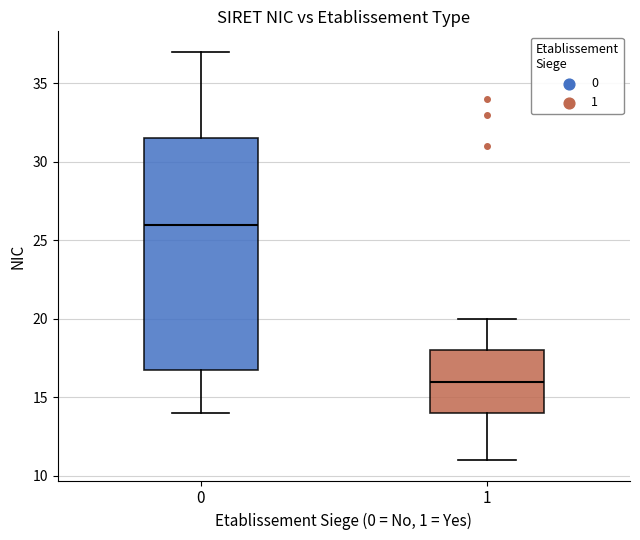

Reading left to right, read every box against the y-axis: the position of its median line, the range the box covers, and the ends of its whiskers. The values are not printed on the chart, so give them approximately, as read against the axis.

0: median 26.0, box 17.0 to 31.5, whiskers 14.0 to 37.0
1: median 16.0, box 14.0 to 18.0, whiskers 11.0 to 20.0